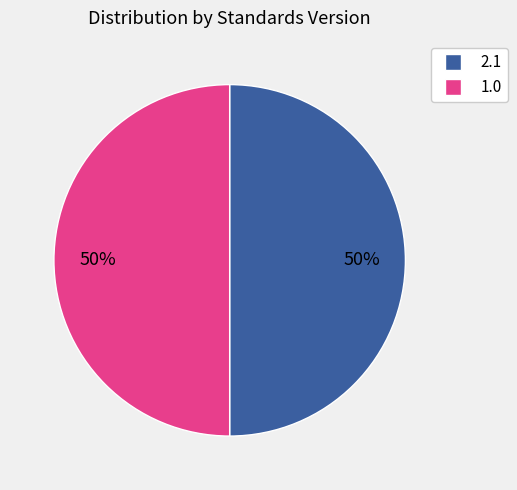

How many segments does this pie chart have?

2